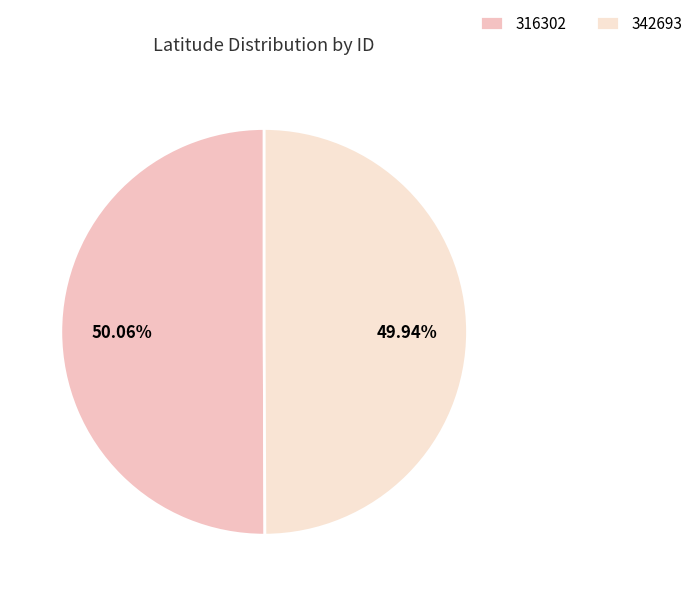

Which slice represents more than half of the pie?

316302